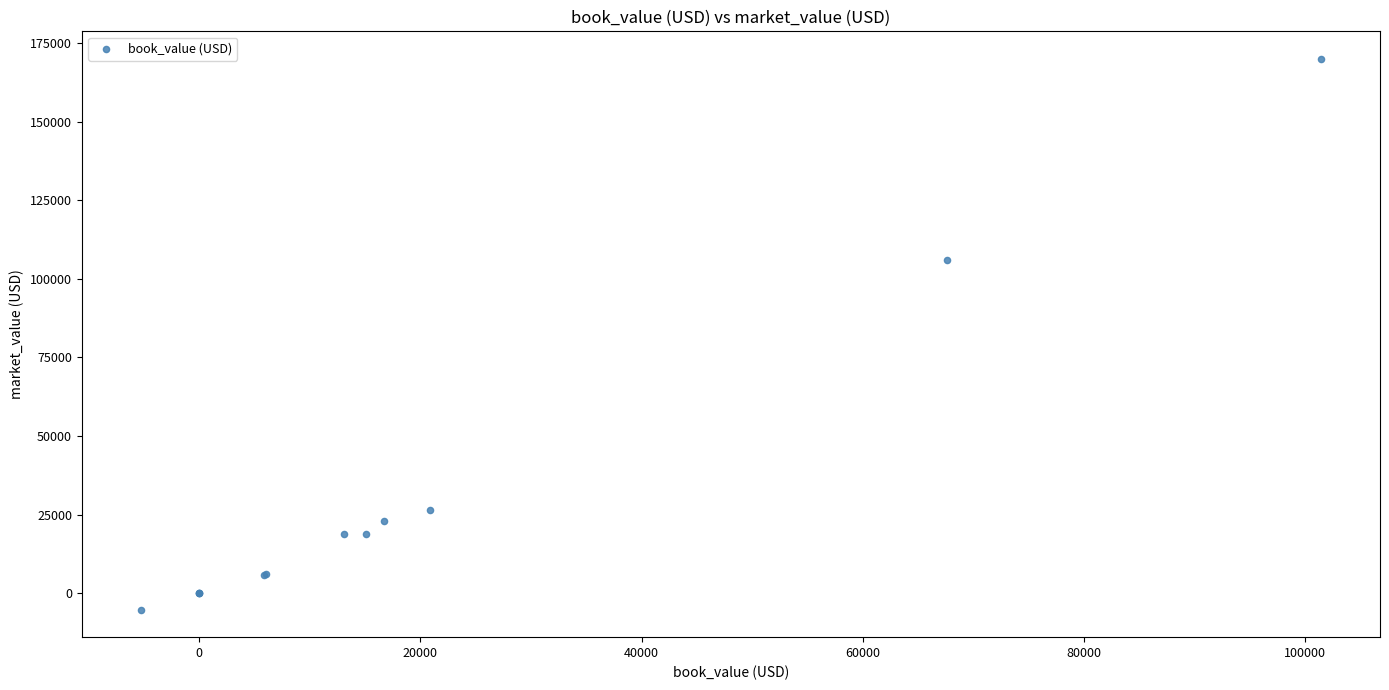

What Y value in the scatter plot is closest to 82382?

105902.5